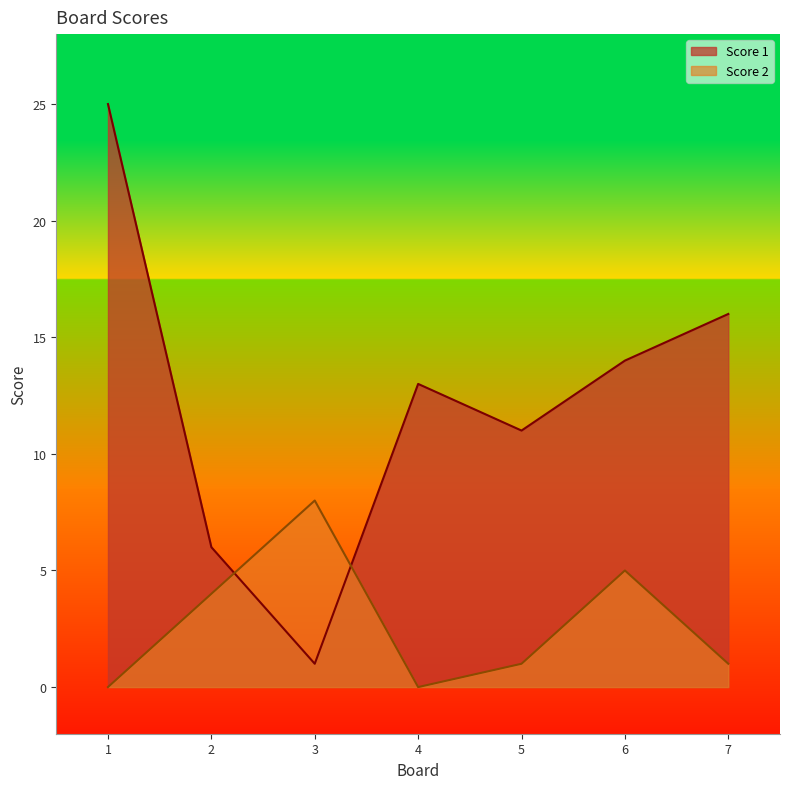

What is the spread (max minus min) of values at 7?

15